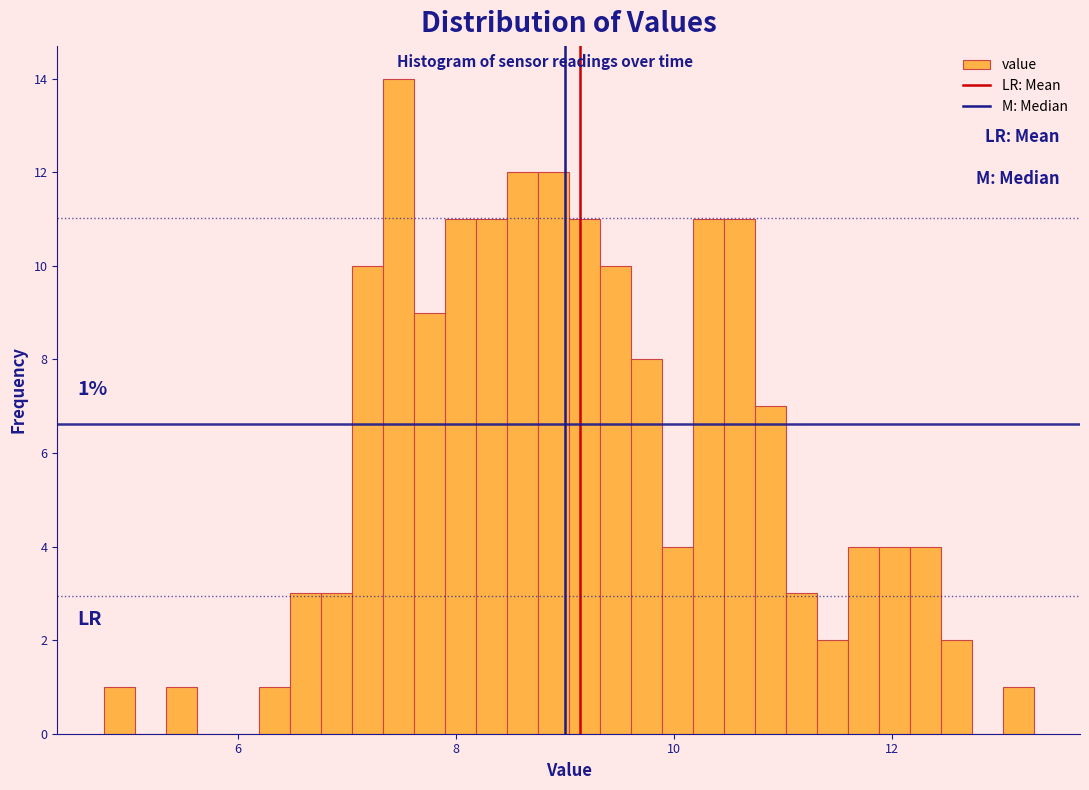

Around what value on the x-axis is the tallest bar? Give the approximate position of its centre, as read against the axis.

7.4